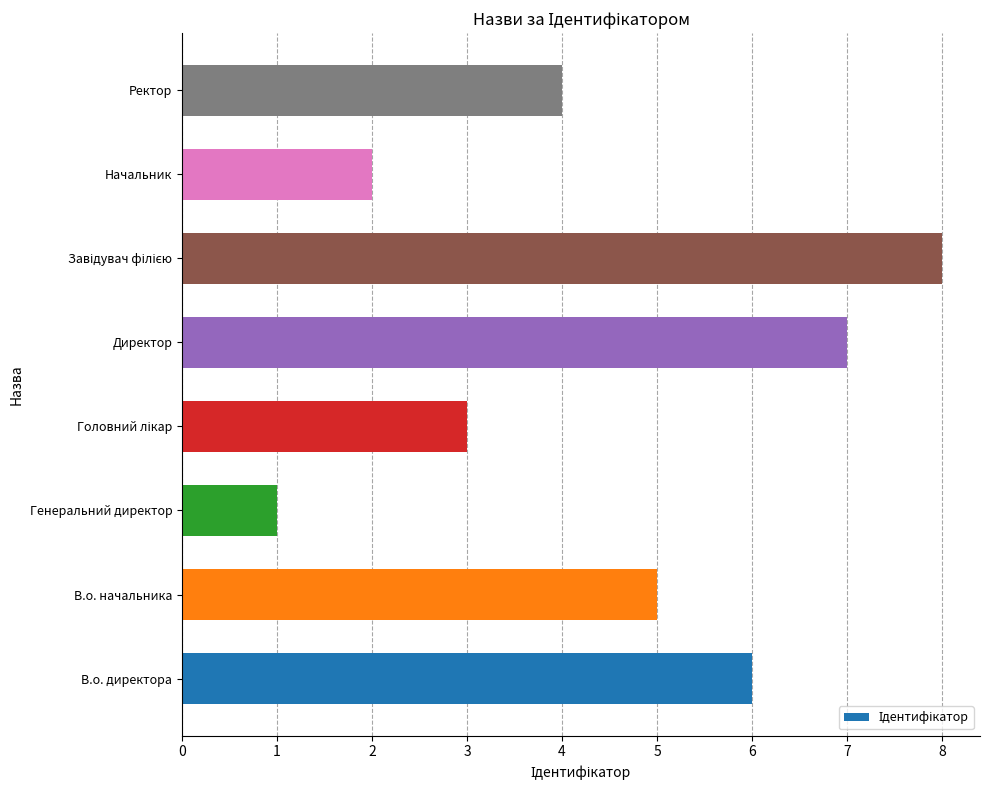

At which category does the chart reach its minimum across all series?

Генеральний директор